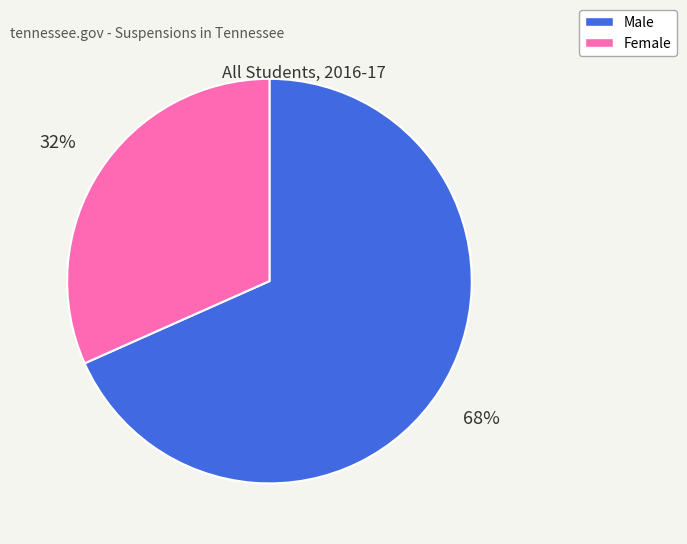

To the nearest percent, what portion does Male represent?

68%